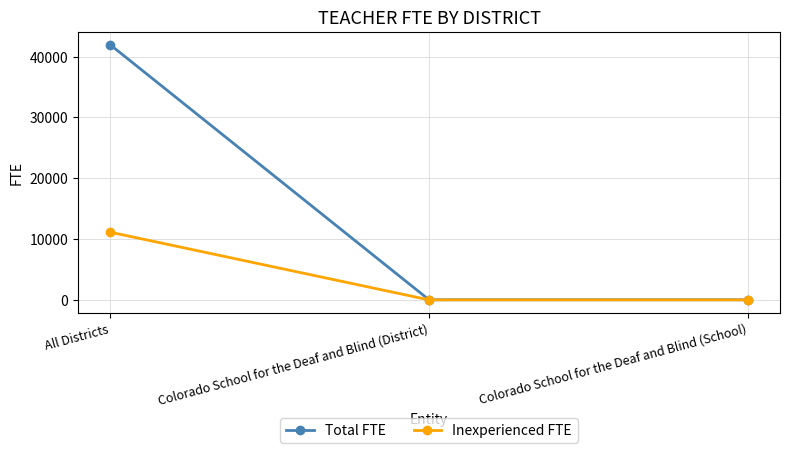

The value of Total FTE at All Districts is 41984.6. True or false?

True